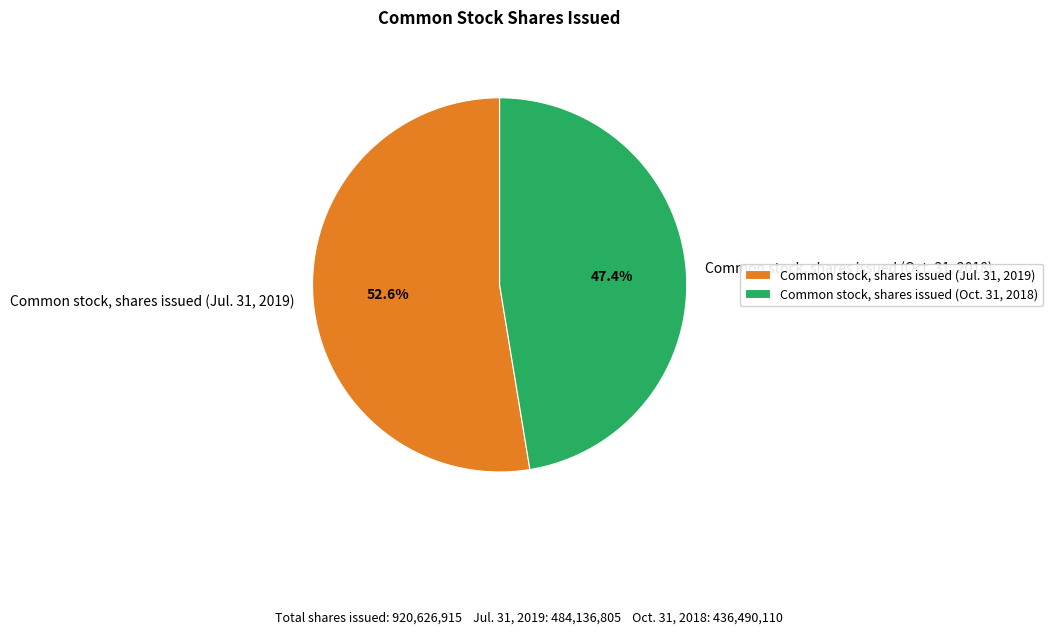

Is Common stock, shares issued (Oct. 31, 2018) the majority of the pie?

No